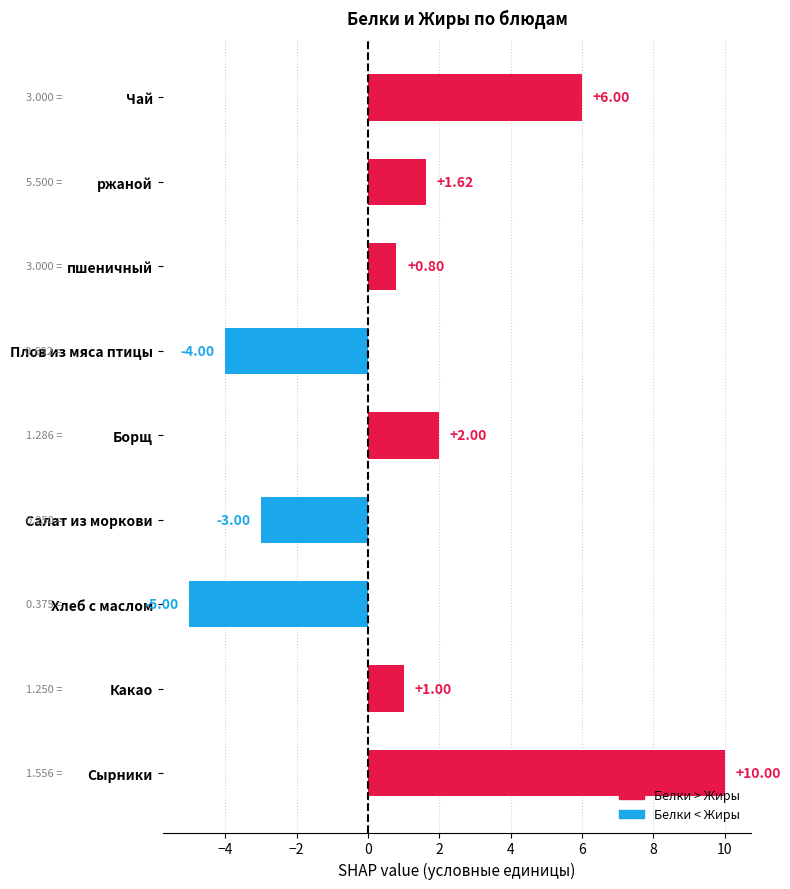

How many data points are less than 1?

4